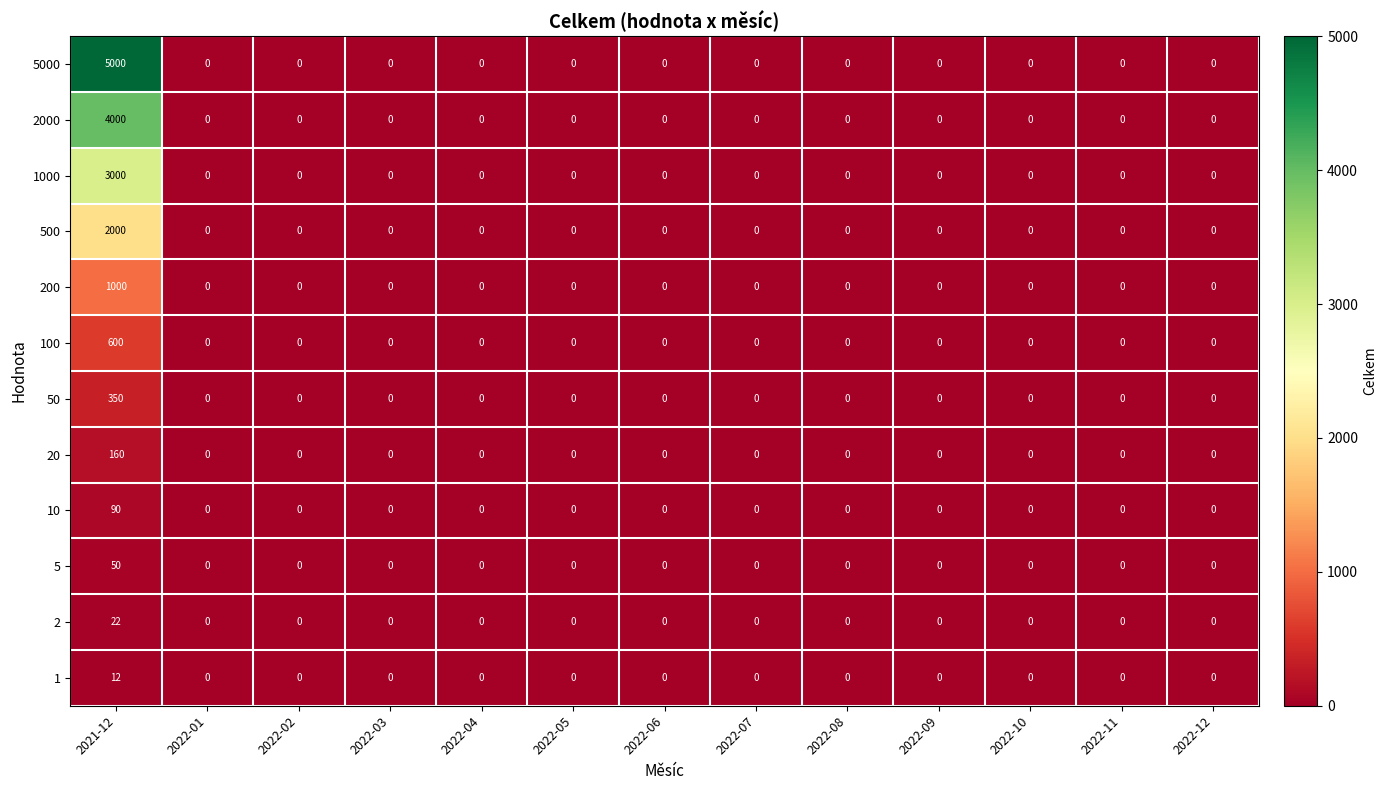

Which series has the widest spread of values?

5000